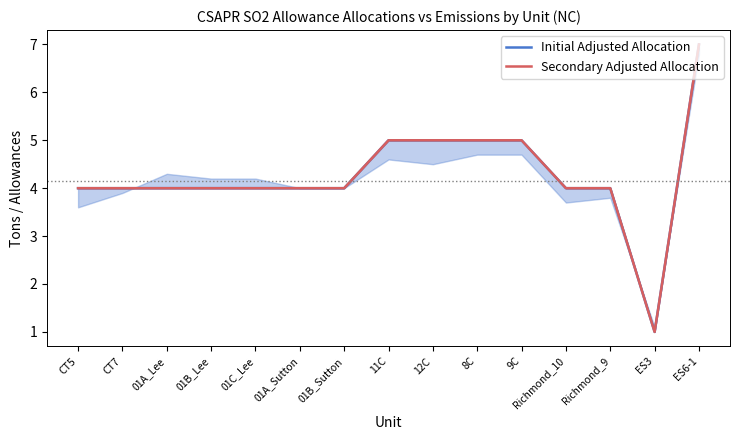

What is the value of the Secondary Adjusted Allocation point at the 3rd from the left?

4